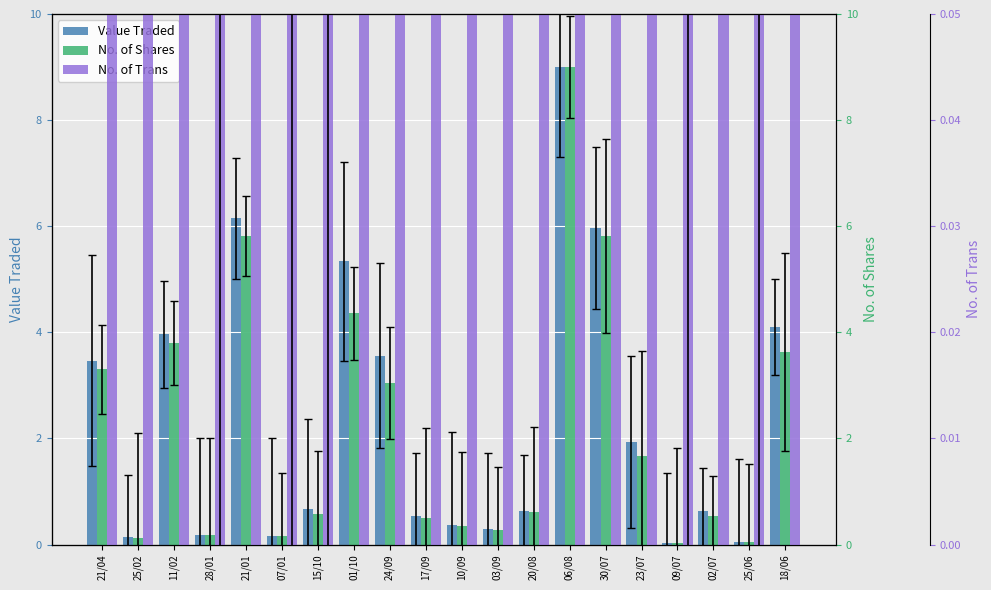

What is the value of the No. of Shares bar at the 4th from the left?

0.2